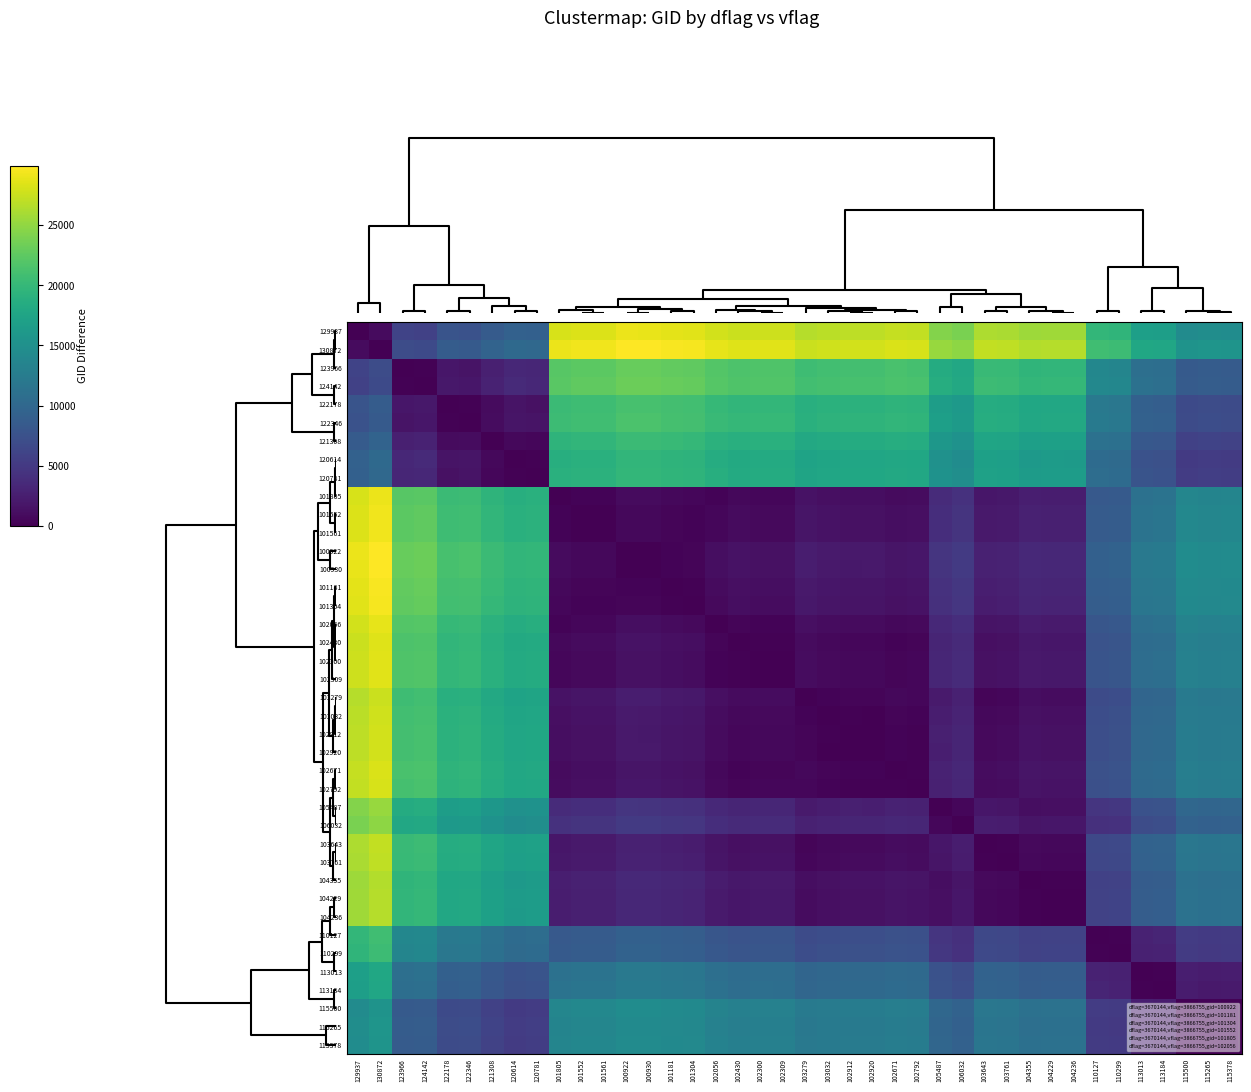

How many series are shown in this chart?

40